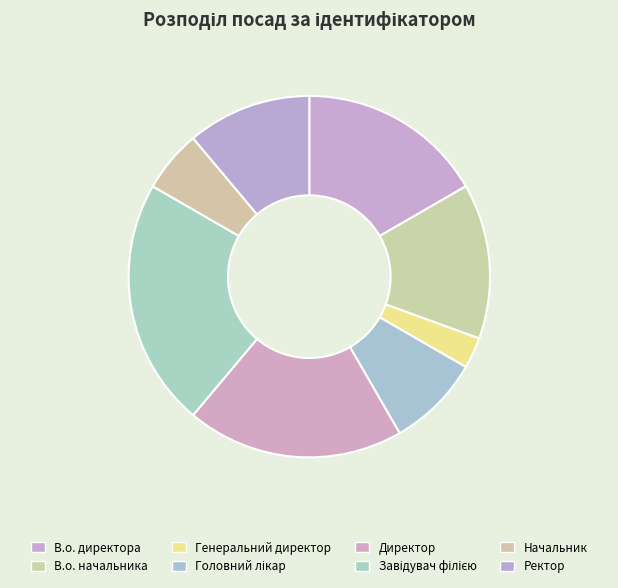

Which slice is the smallest?

Генеральний директор